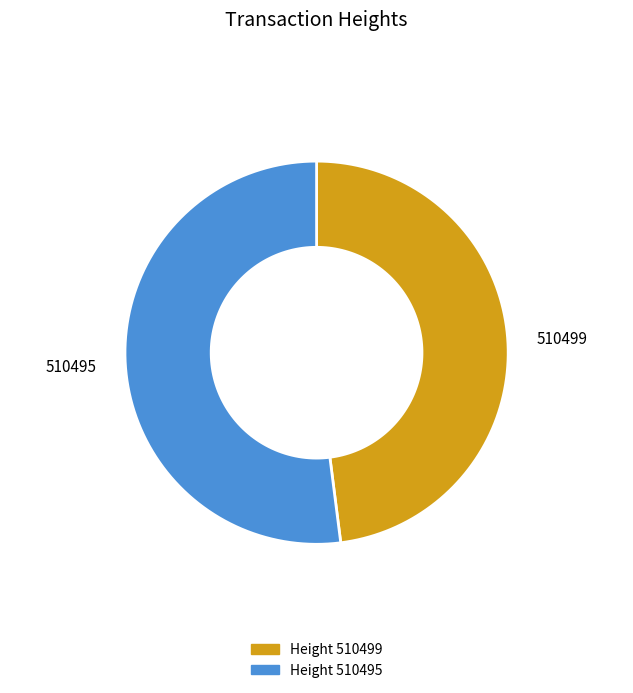

What is the total percentage of 510495 and 510499?

100.0%